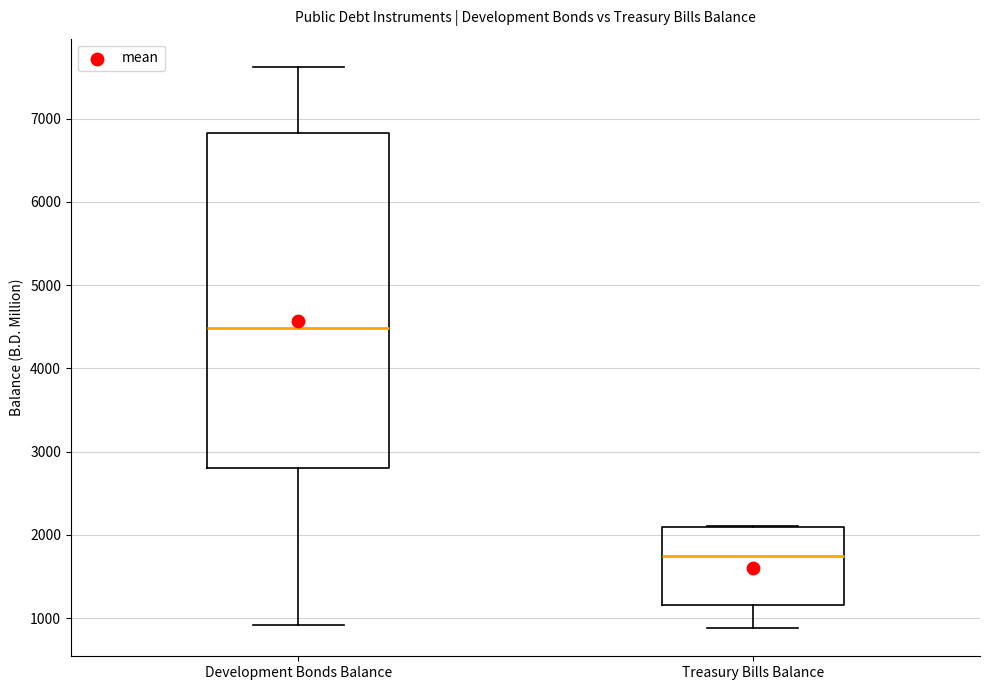

Reading left to right, transcribe this box plot: for each box, give where its median line is, the range the box spans, and where its two whiskers end, as read against the y-axis. The values are not printed on the chart, so give them approximately, as read against the axis.

Development Bonds Balance: median 4500, box 2800 to 6800, whiskers 900 to 7600
Treasury Bills Balance: median 1700, box 1200 to 2100, whiskers 900 to 2100